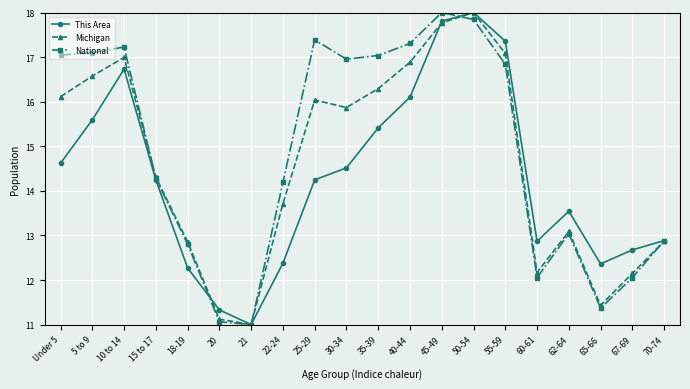

What are all the series names shown in the legend?

This Area, Michigan, National